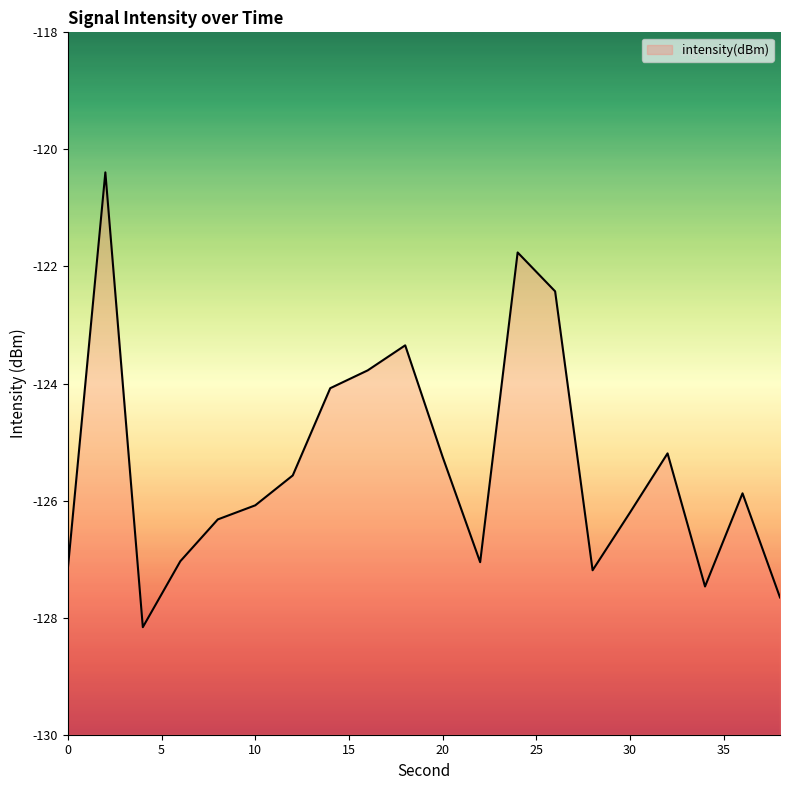

What is the approximate value at 28?

-127.2